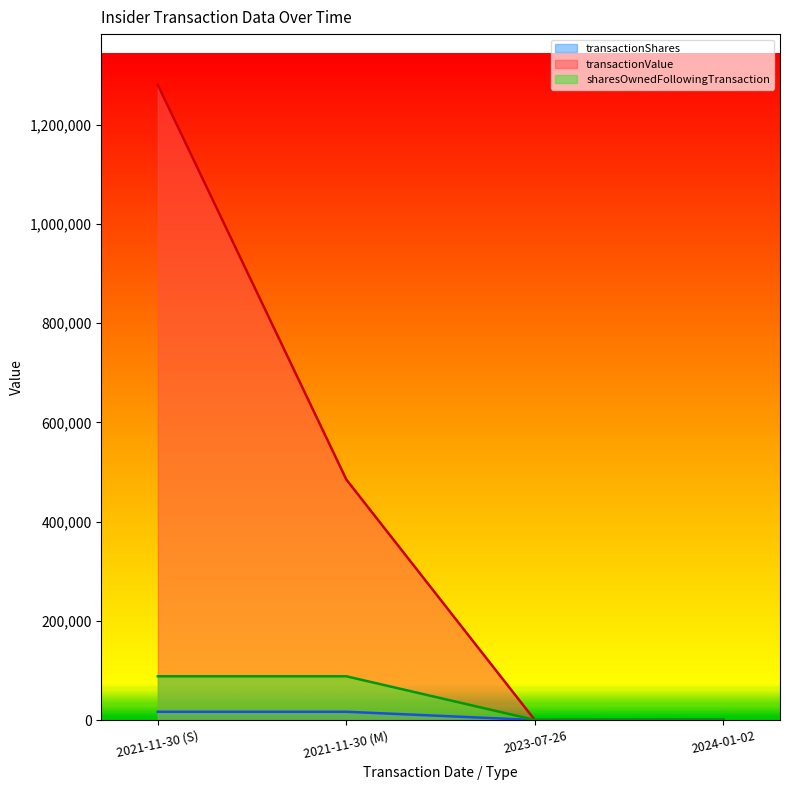

What is the difference between the second highest and minimum values in the transactionShares series?

16612